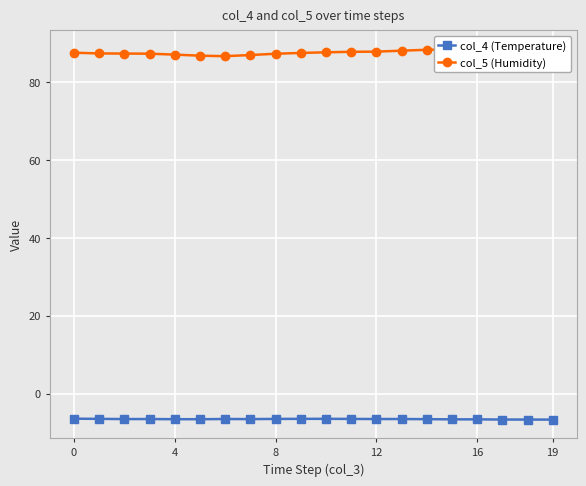

What value does the col_4 (Temperature) series have at 16?

-6.6